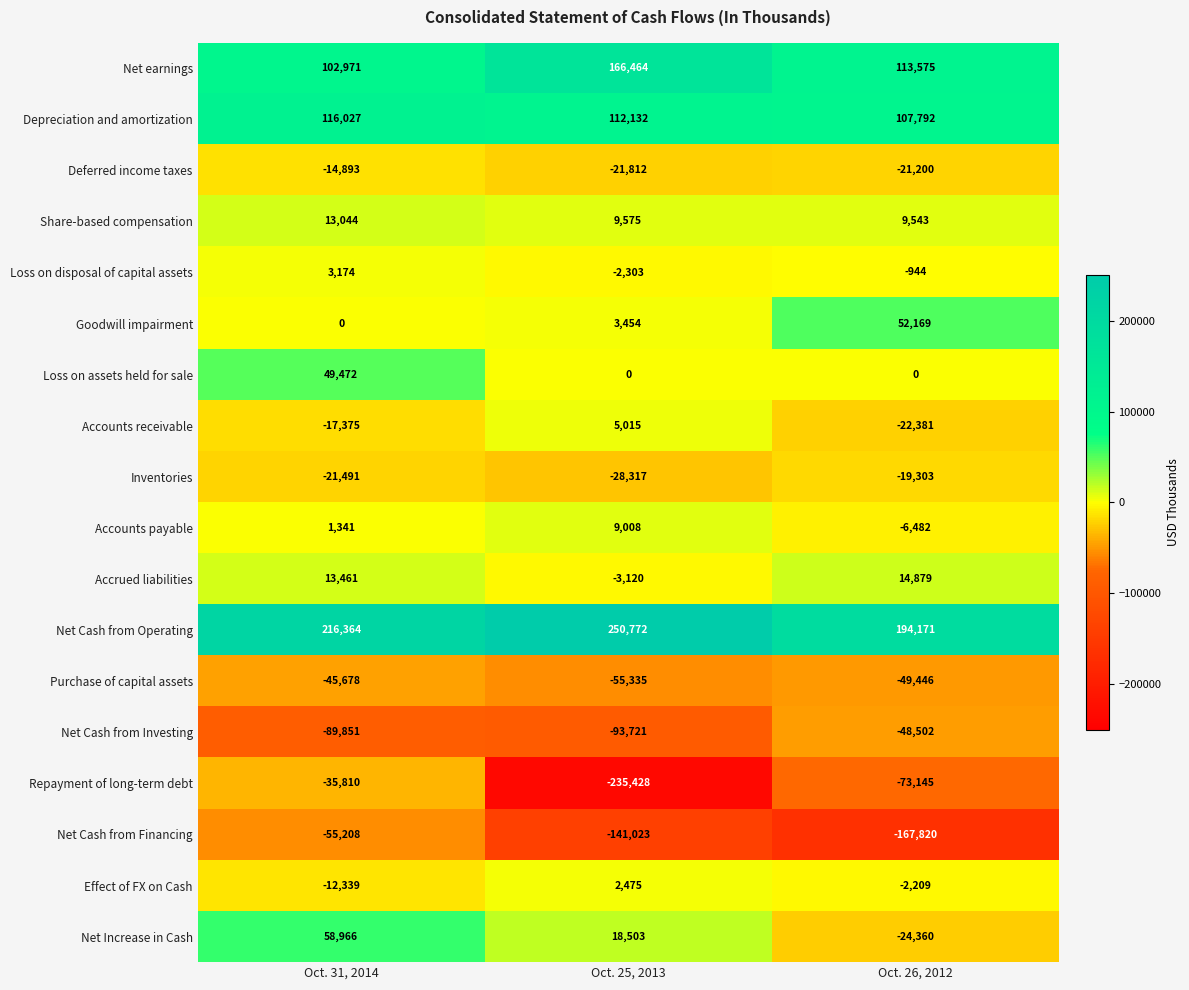

What is the total value across all series at Oct. 31, 2014?

282175